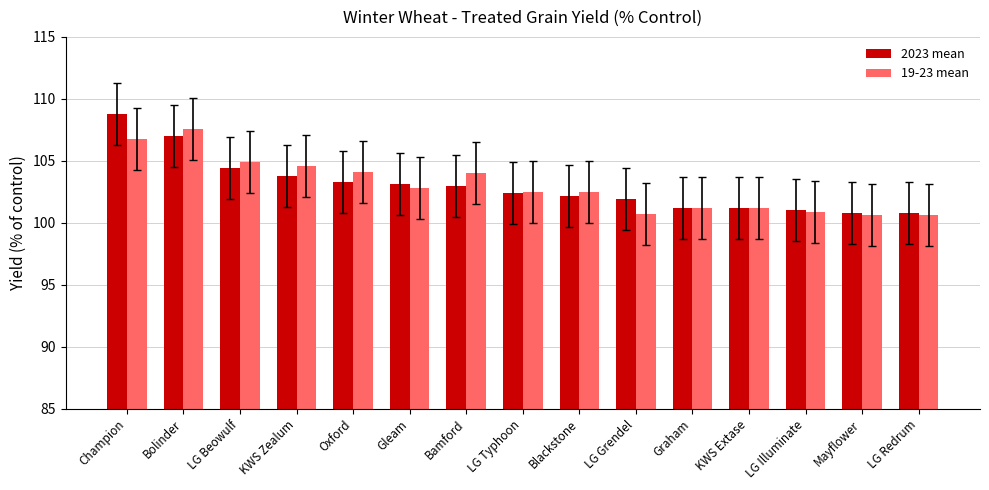

What is the average value of the 2023 mean series?

103.0